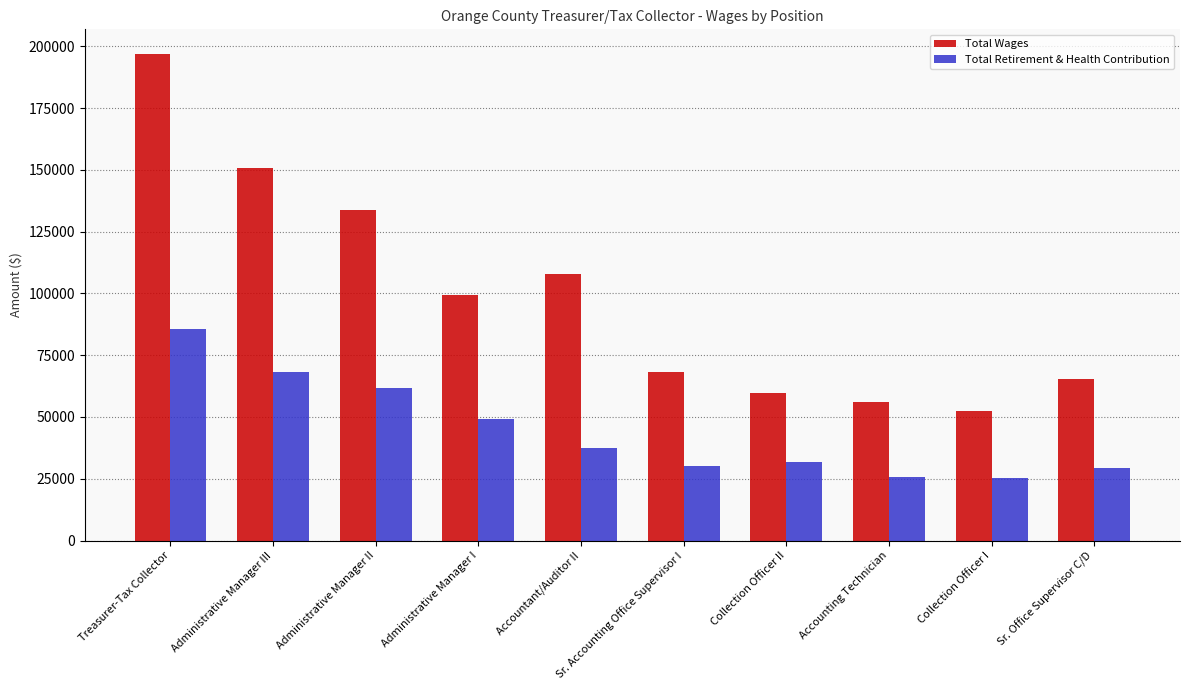

What are all the series names shown in the legend?

Total Wages, Total Retirement & Health Contribution